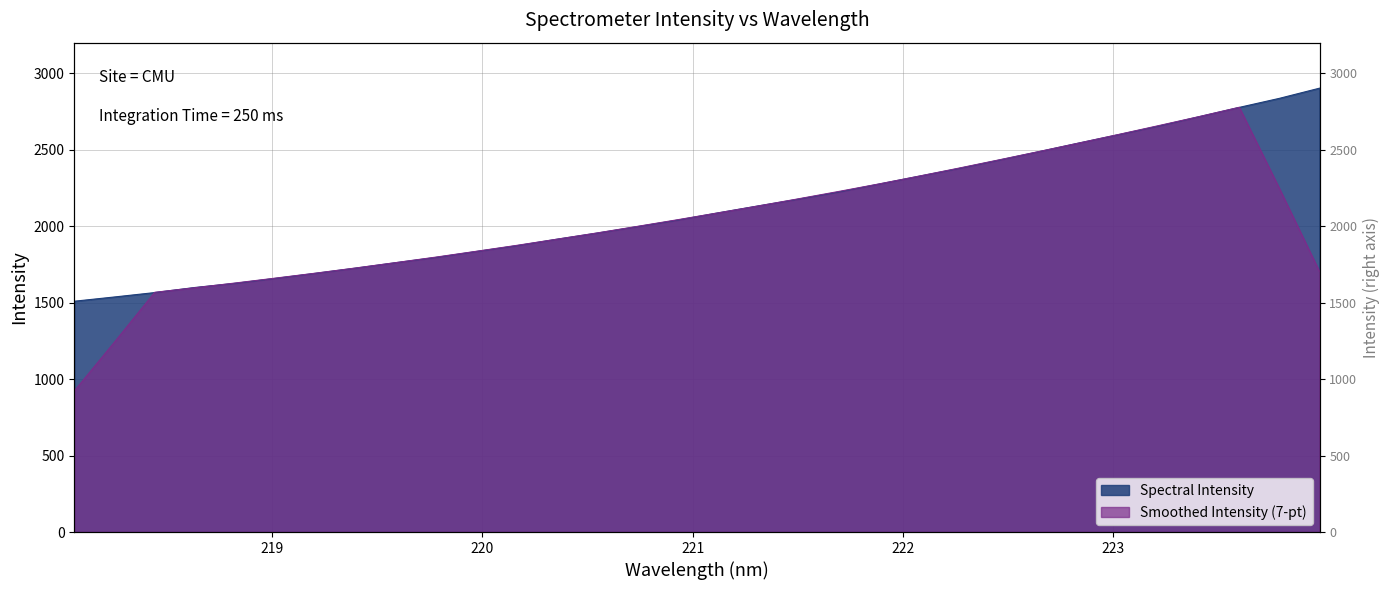

What is the change in value from 219.0156 to 219.589?

+102.9